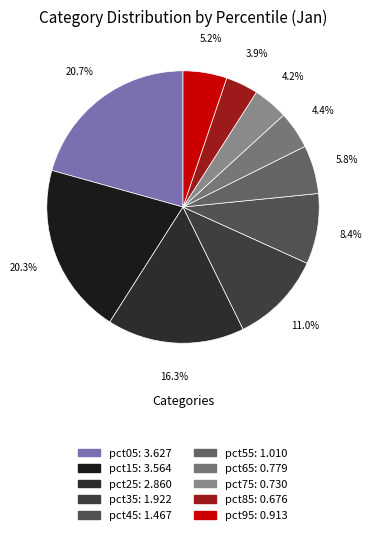

How many segments does this pie chart have?

10